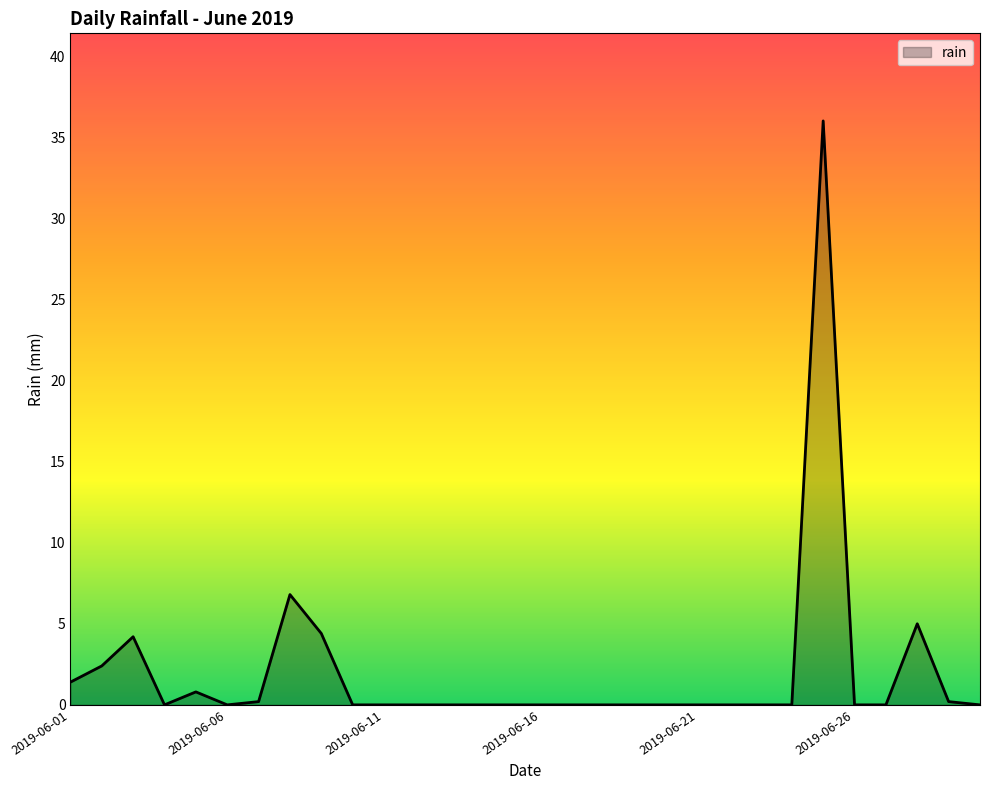

What is the difference between the maximum and minimum values?

36.0